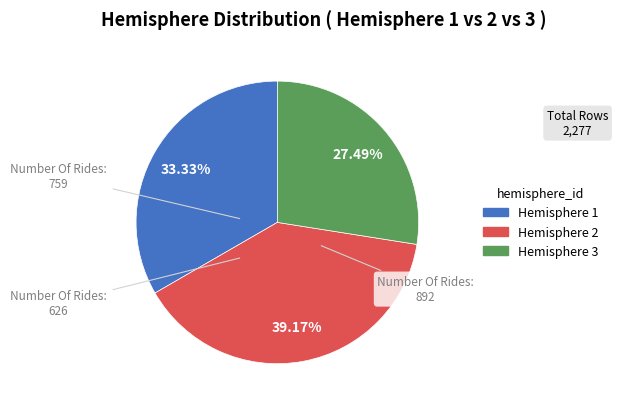

To the nearest percent, what is the combined percentage of Hemisphere 2 and Hemisphere 1?

73%